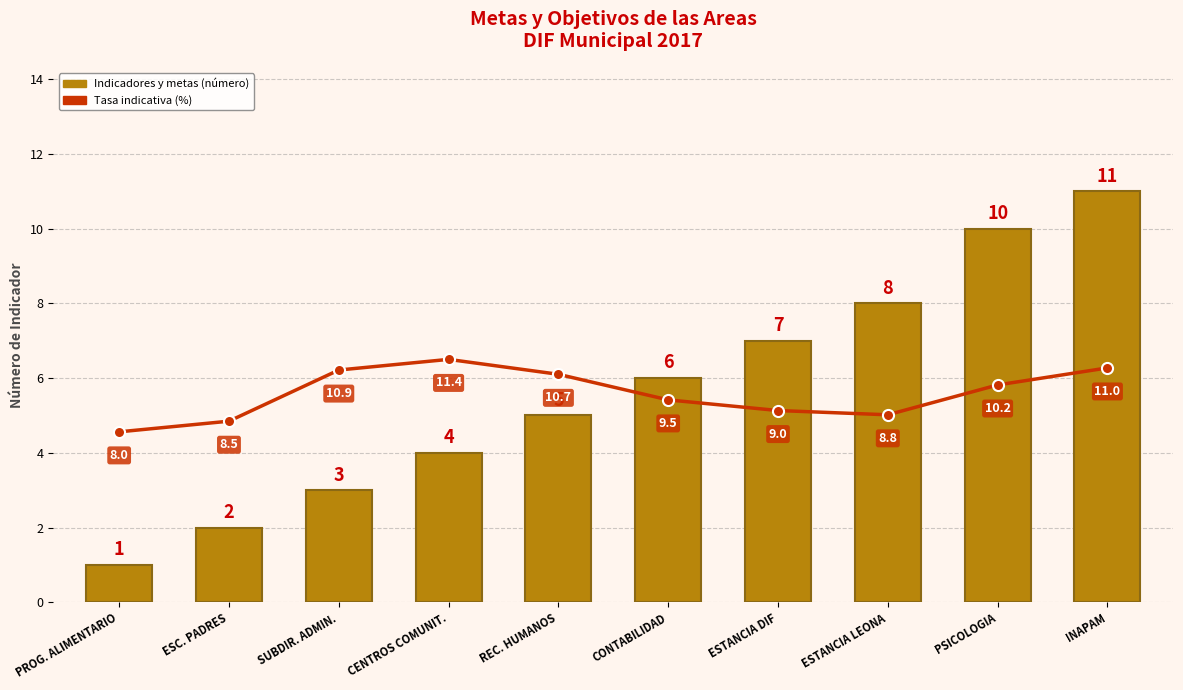

Which series changed the most between CONTABILIDAD and ESTANCIA DIF?

Indicadores y metas